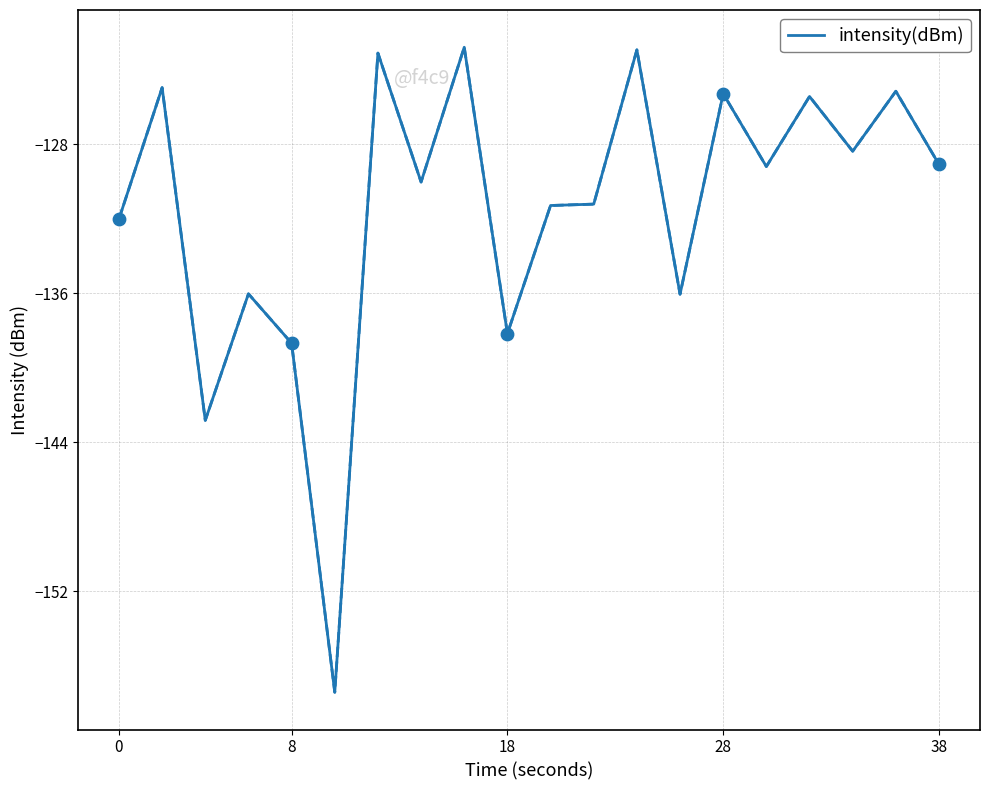

What is the difference between the maximum and minimum values?

34.6